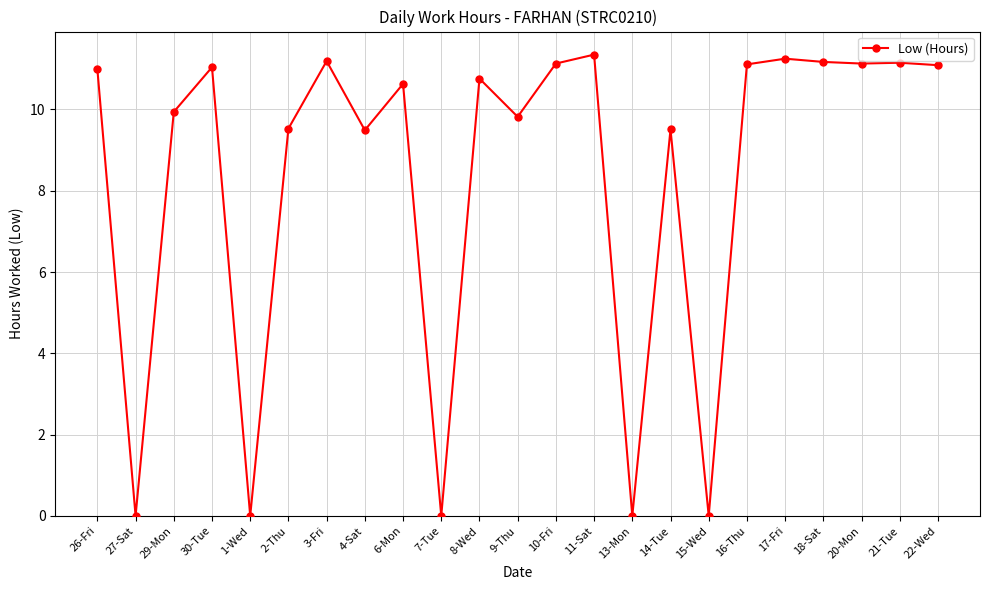

Which has a higher value, 27-Sat or 22-Wed?

22-Wed